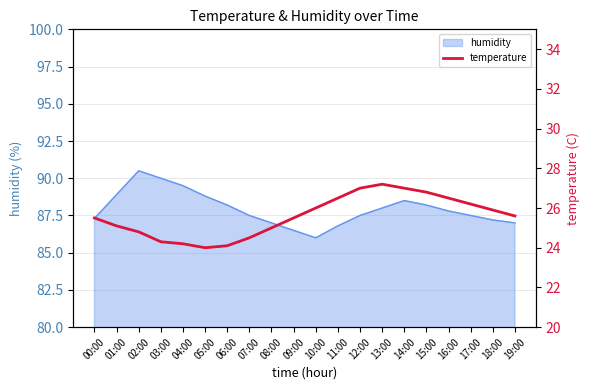

Where does the data first go above 25?

00:00